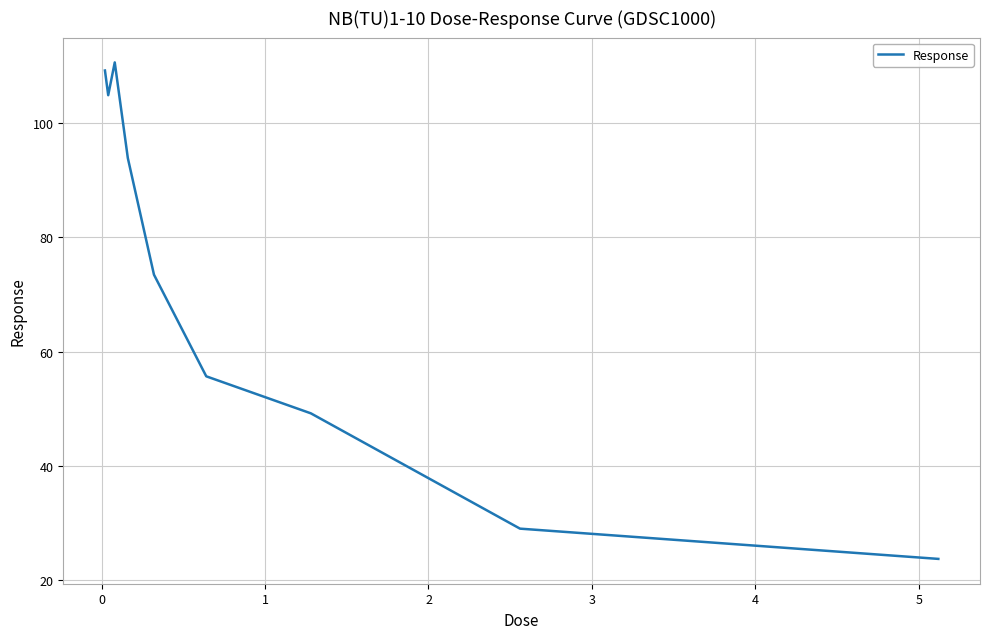

What is the difference between the maximum and second lowest values?

81.6